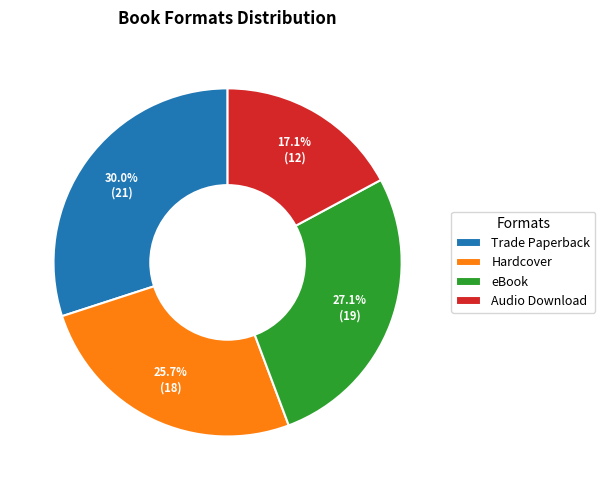

What percentage is NOT represented by Audio Download?

82.9%